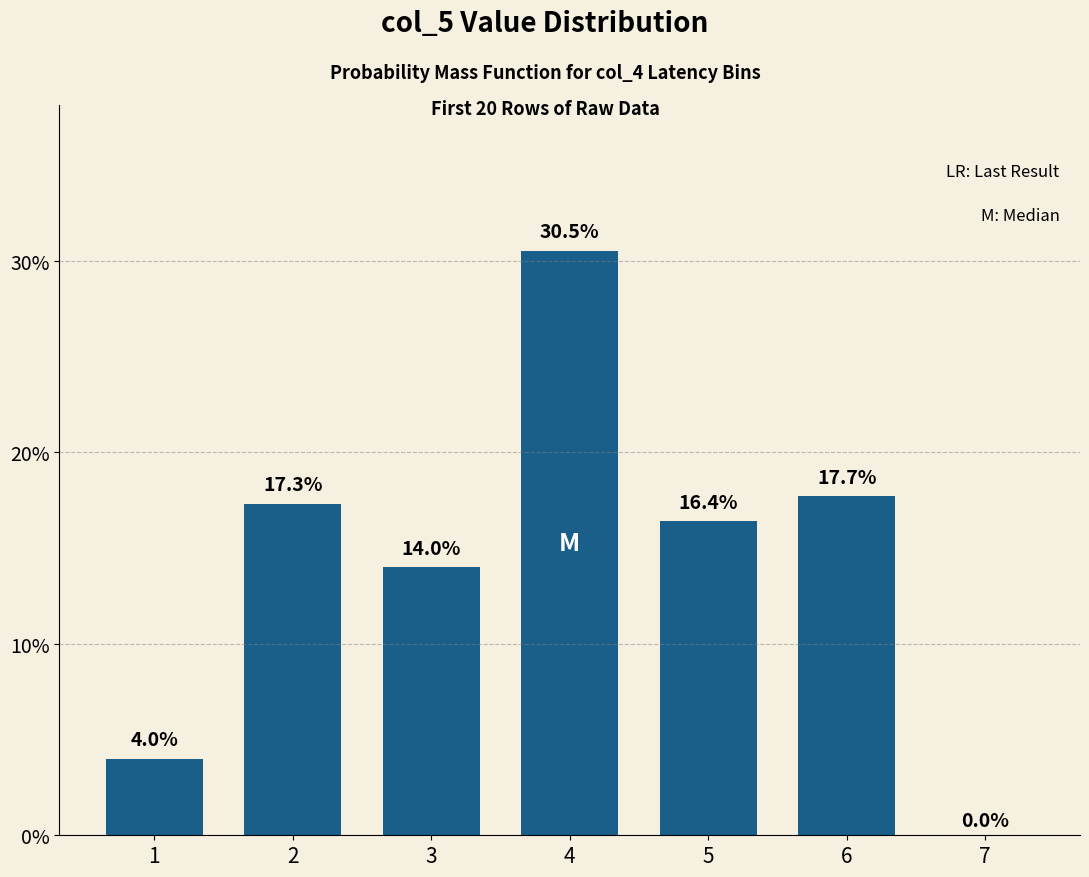

What is the ratio of the value at 3 to the value at 6?

0.8